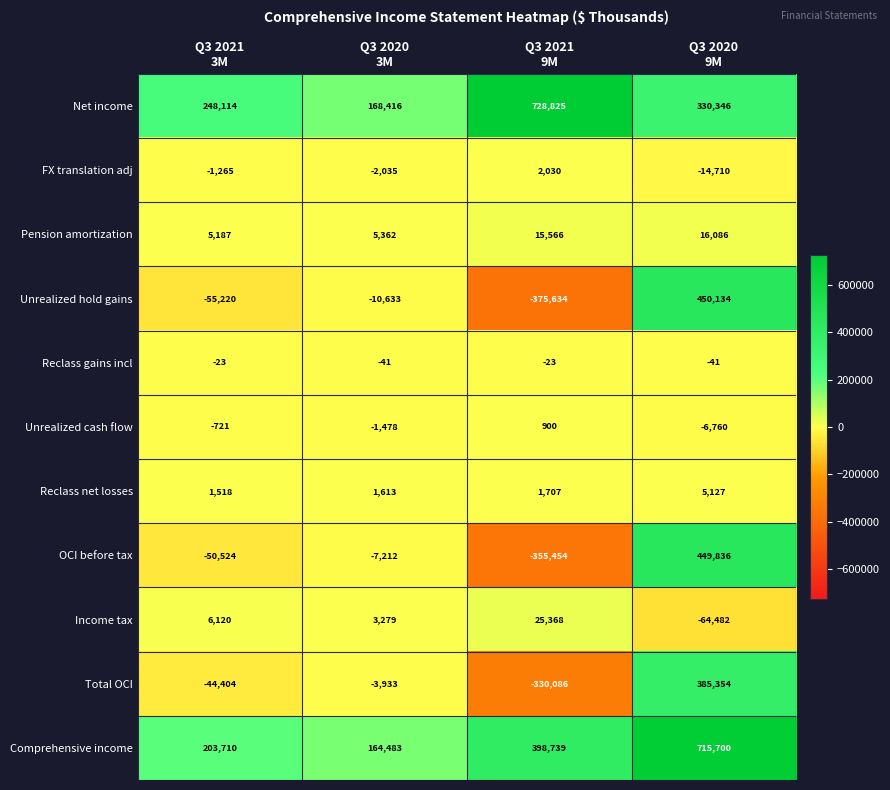

What is the highest value of the FX translation adj series?

2030